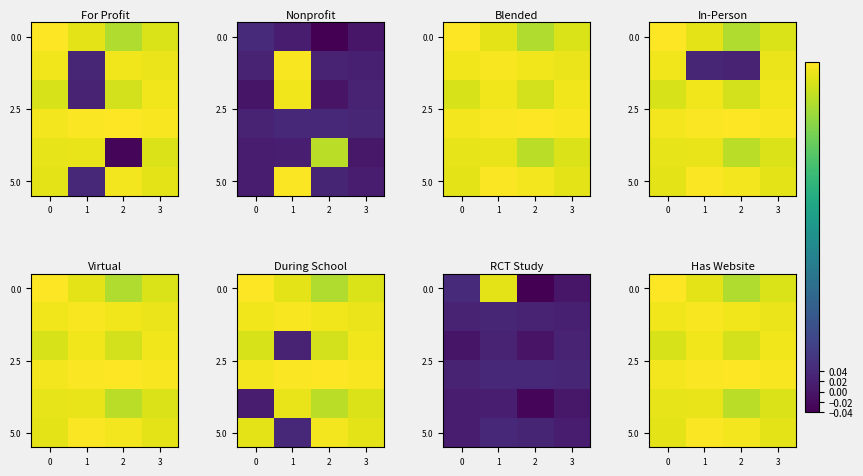

The 5.0 series shows 0.6 at 2. True or false?

True